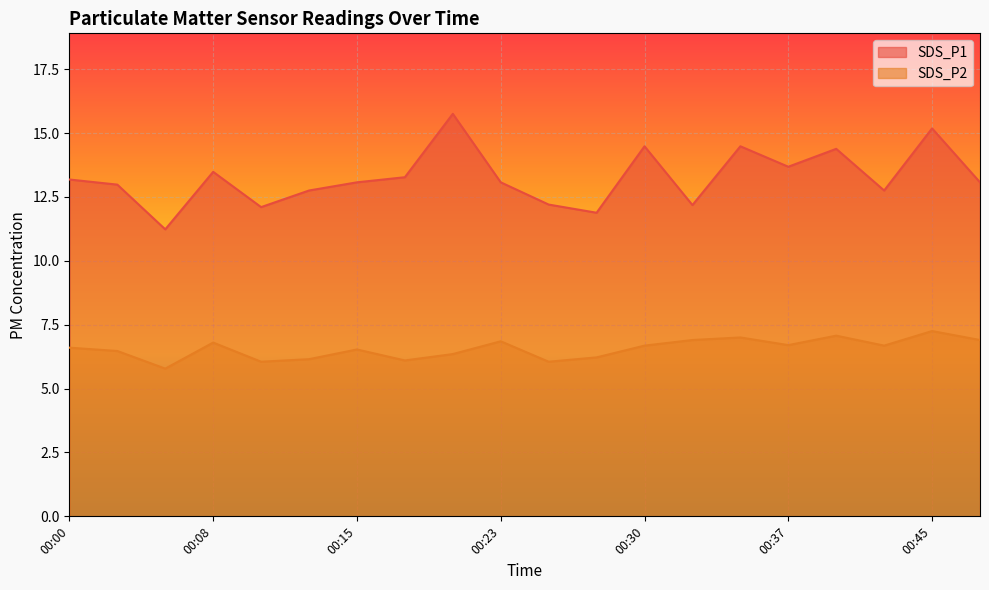

At which category is the sum across all series the highest?

00:45